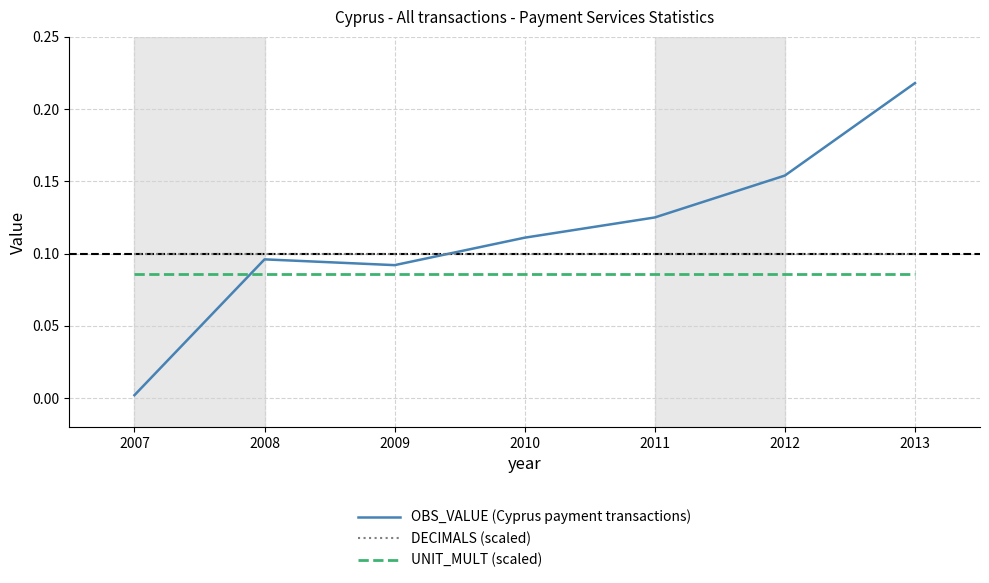

Between 2011 and 2012, which series saw the biggest shift?

OBS_VALUE (Cyprus payment transactions)